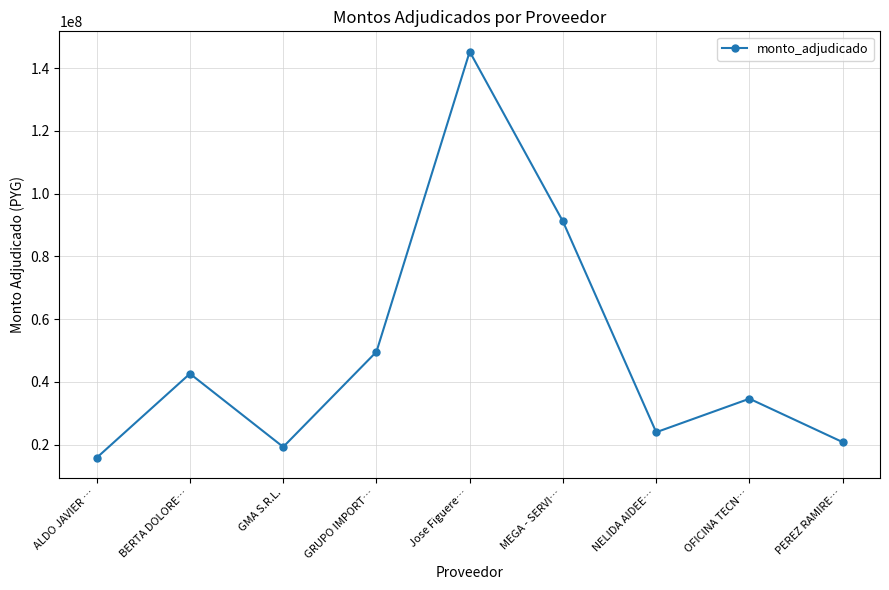

Rank the categories by value from lowest to highest.

ALDO JAVIER …, GMA S.R.L., PEREZ RAMIRE…, NELIDA AIDEE…, OFICINA TECN…, BERTA DOLORE…, GRUPO IMPORT…, MEGA - SERVI…, Jose Figuere…